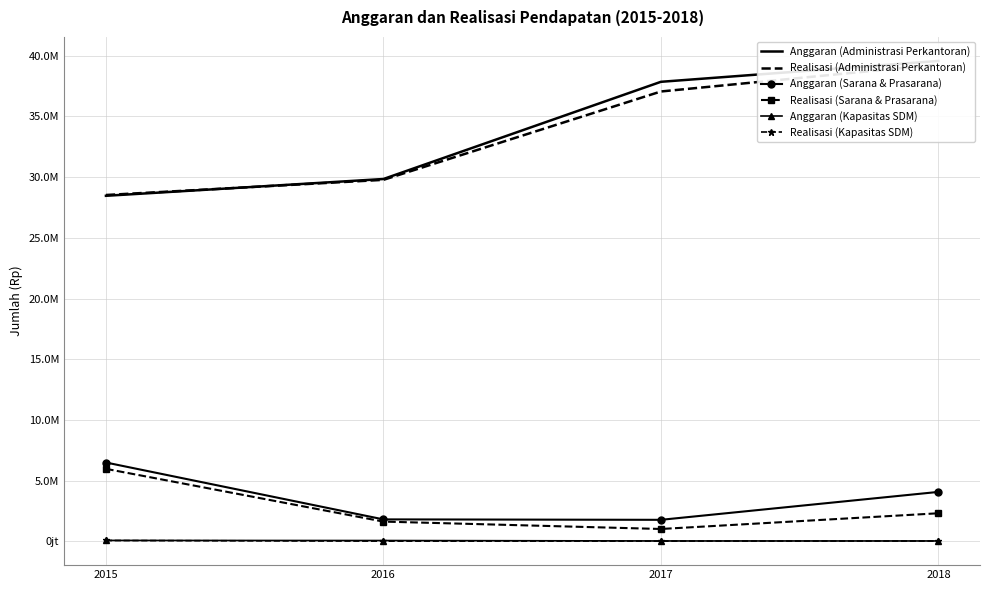

Which series has the largest total across all categories?

Anggaran (Administrasi Perkantoran)